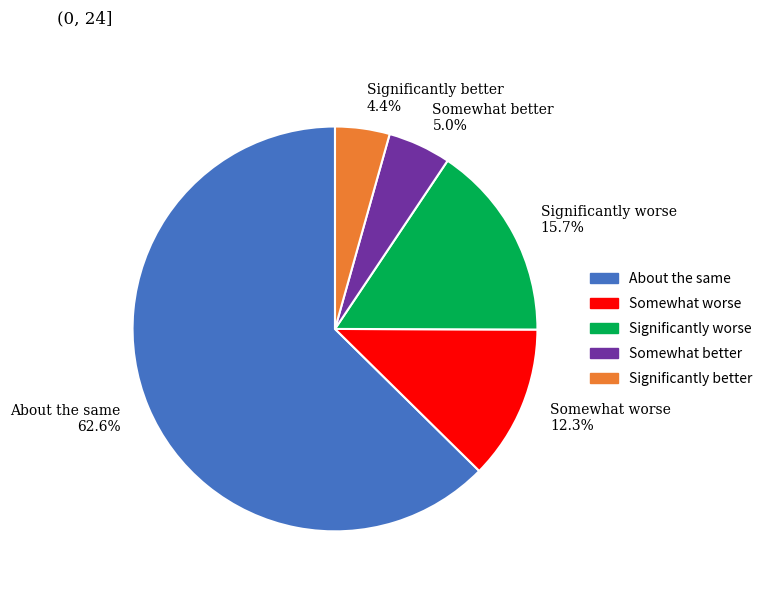

Which slice is the largest?

About the same 62.6%